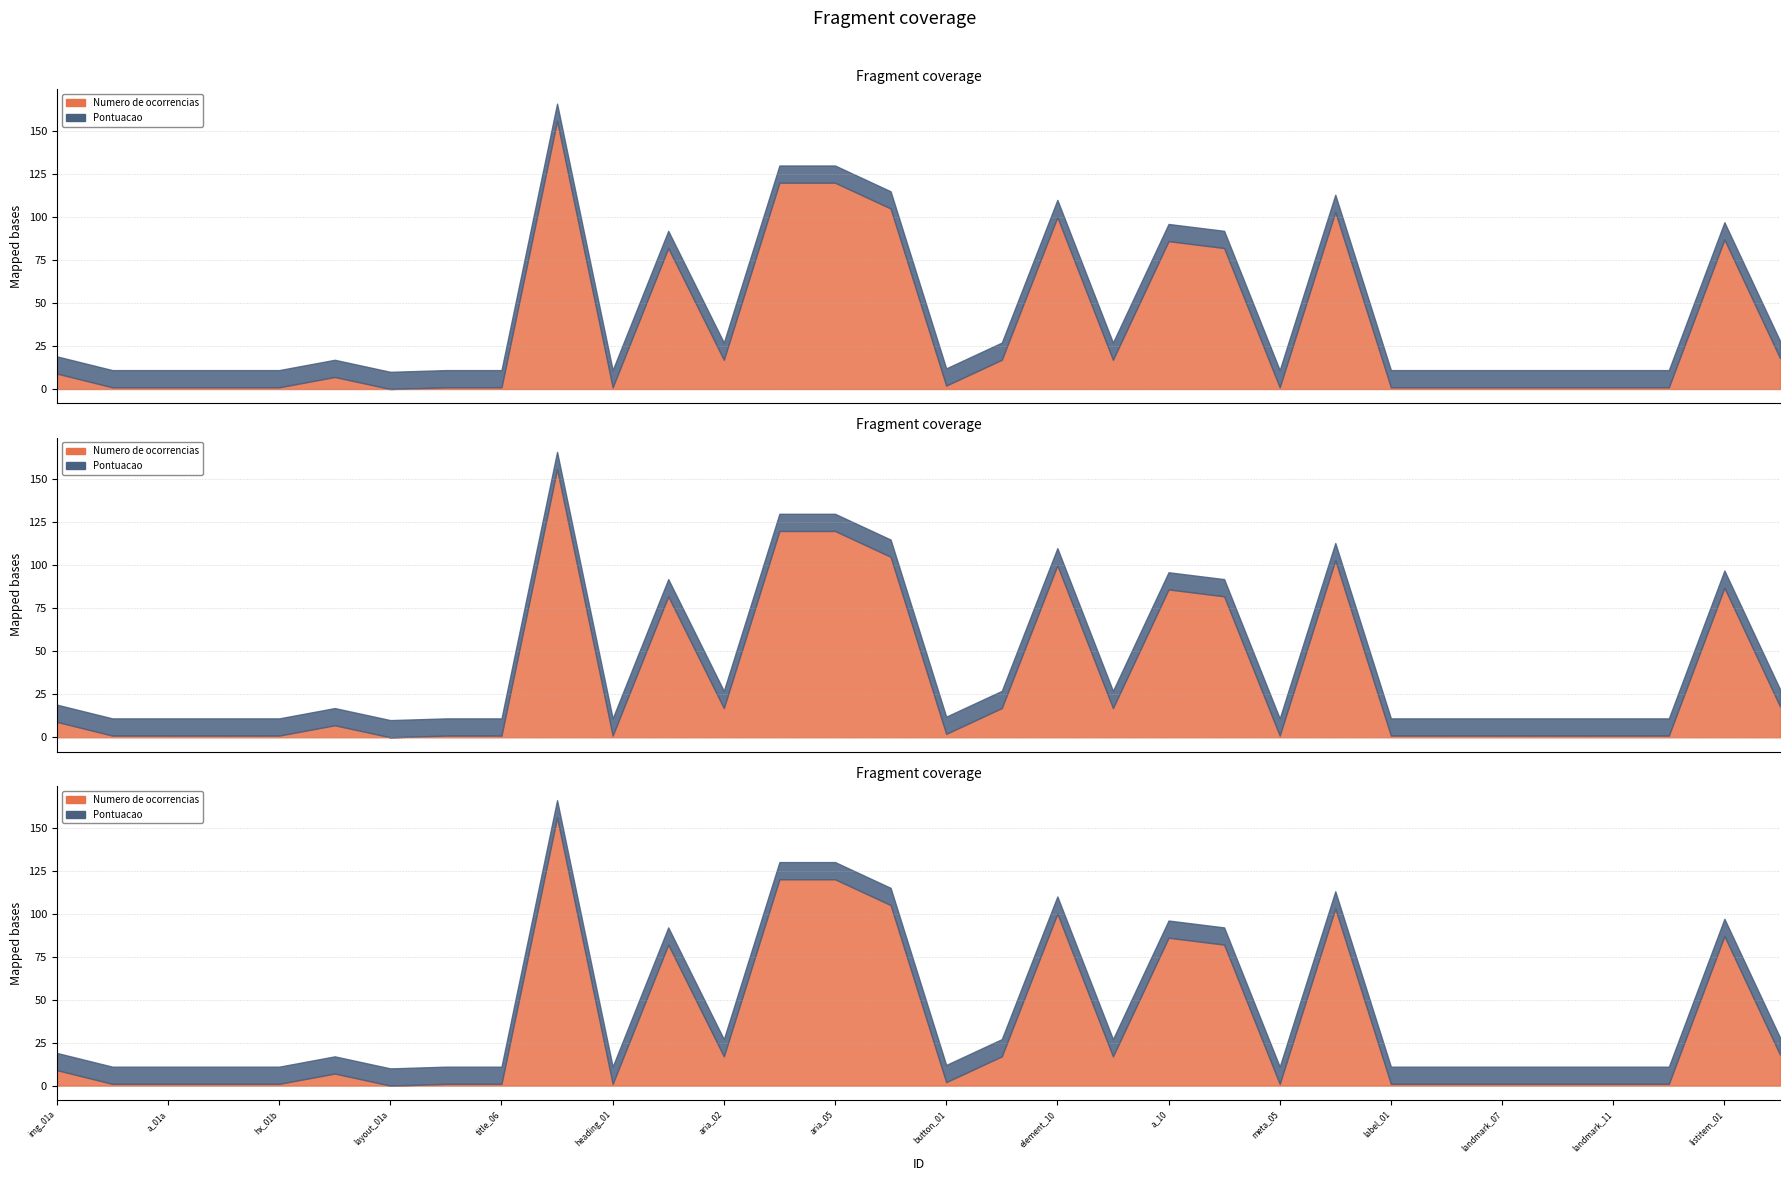

Which category has the lowest value in the Numero de ocorrencias series?

layout_01a